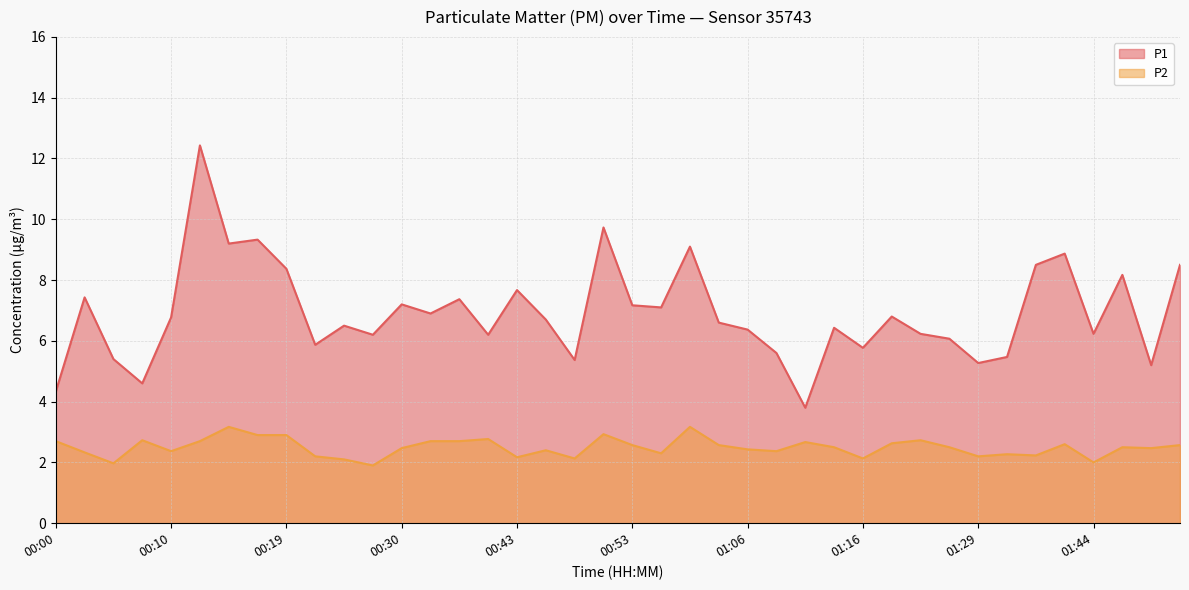

Where is P2 nearest to the value 2?

01:44